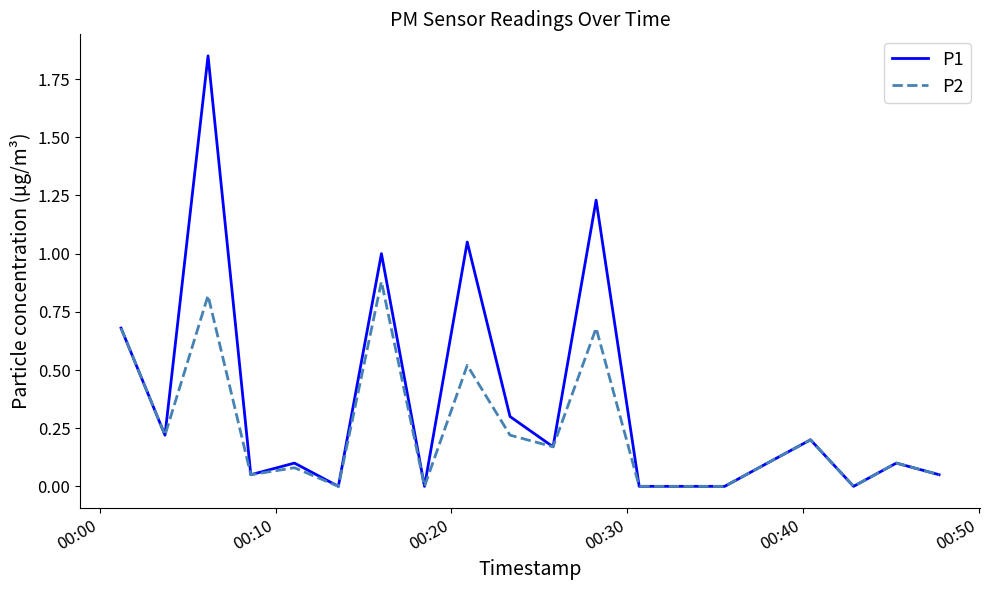

How many lines are shown in the chart?

2